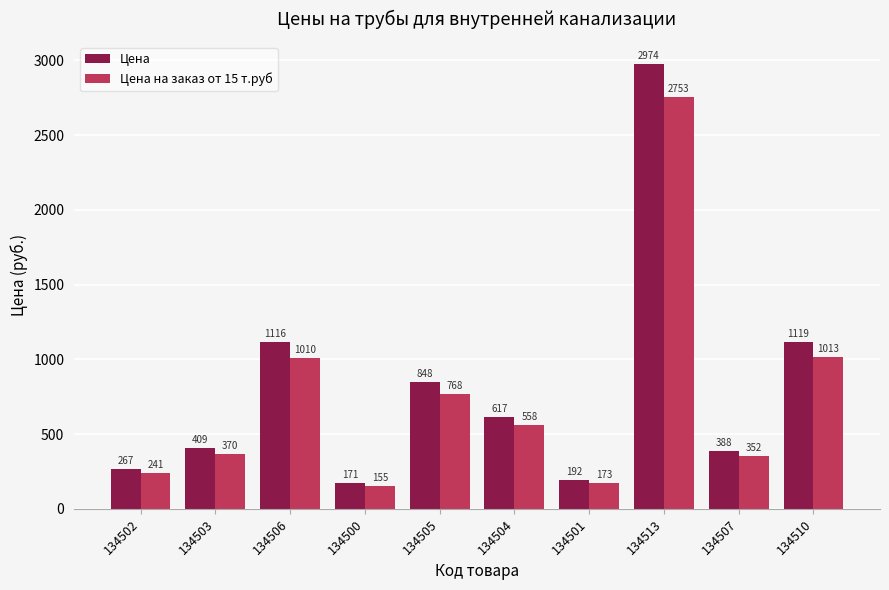

Reading left to right, list all the values displayed in this chart.

Цена: 134502=267	134503=409	134506=1116	134500=171	134505=848	134504=617	134501=192	134513=2974	134507=388	134510=1119
Цена на заказ от 15 т.руб: 134502=241	134503=370	134506=1010	134500=155	134505=768	134504=558	134501=173	134513=2753	134507=352	134510=1013